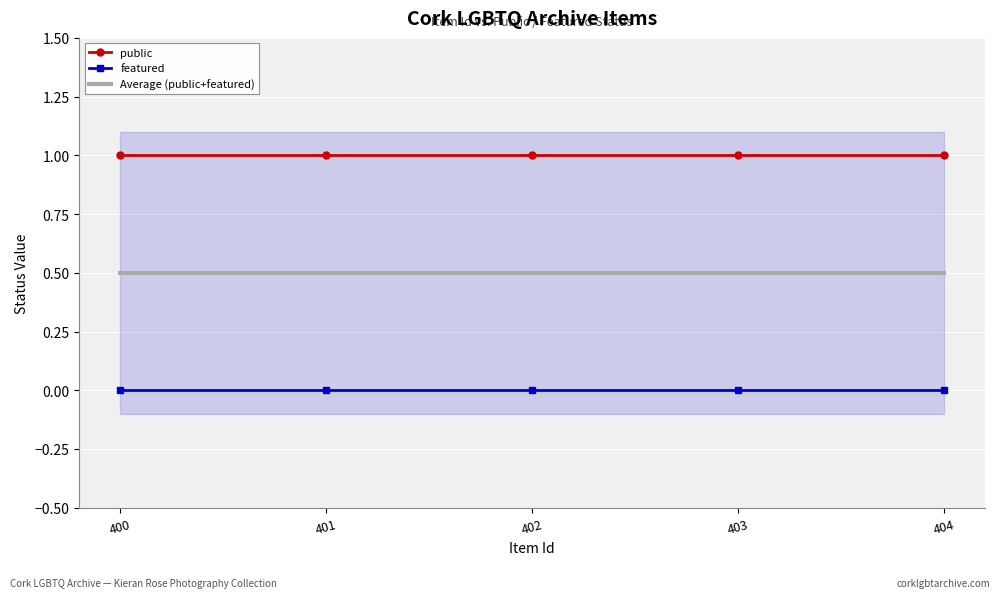

At which category is the sum across all series the highest?

404